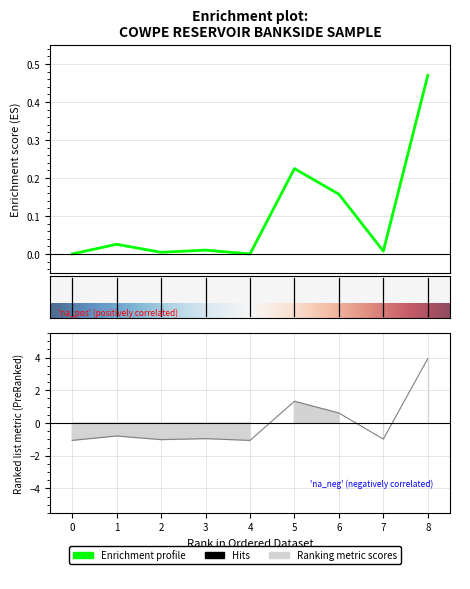

How many intersections are there between Ranking metric scores and Enrichment profile?

3